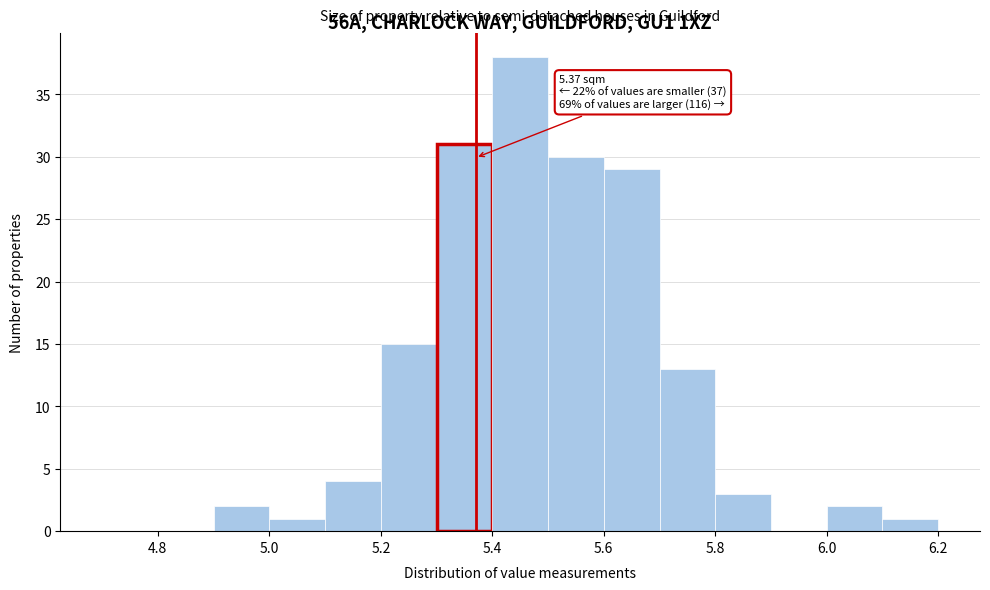

Which range on the x-axis has the tallest bar?

5.4 to 5.5